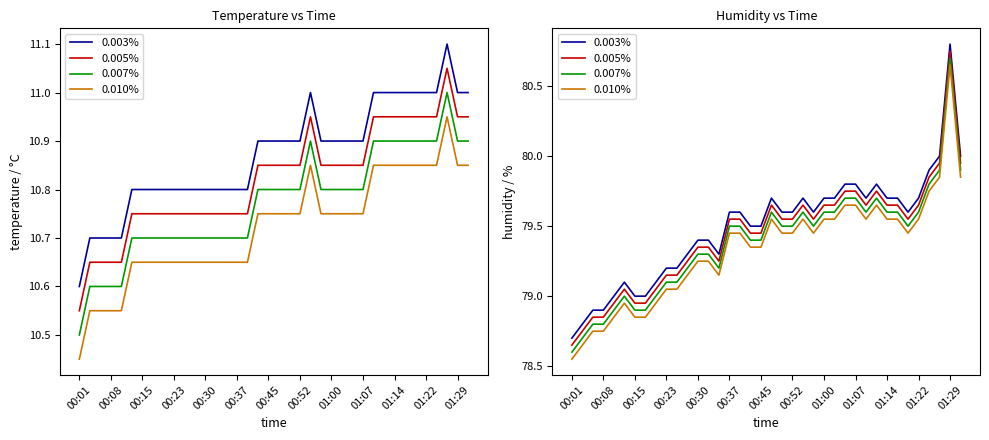

True or false: 0.010% and 0.003% cross at least once.

False